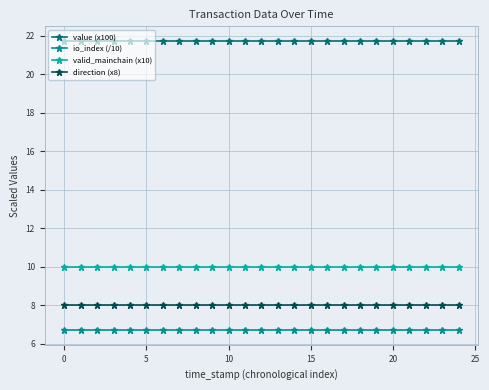

True or false: value (x100) and io_index (/10) intersect in this chart.

False